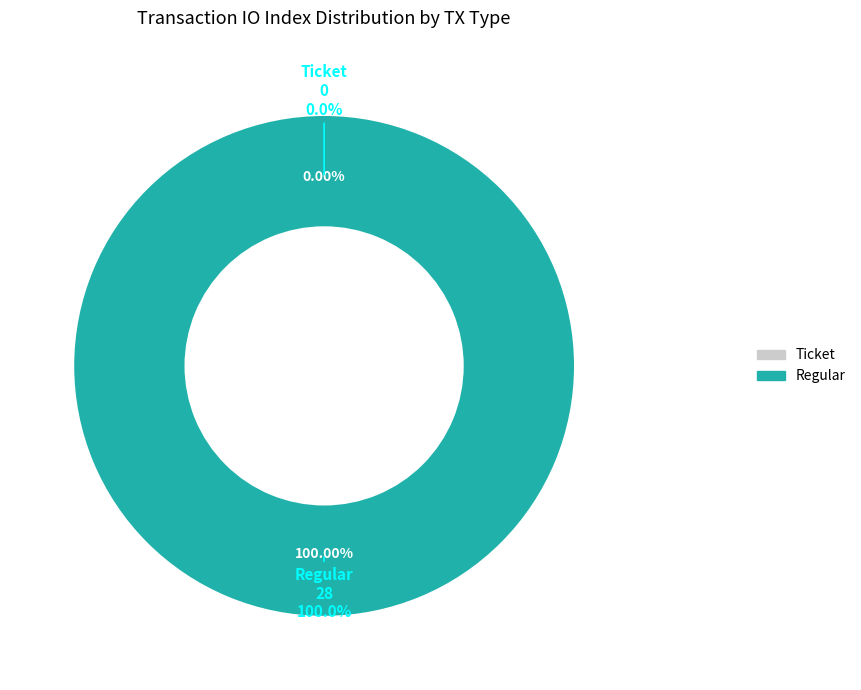

Is it true that Ticket (io_index=0) is 1% of the pie?

False